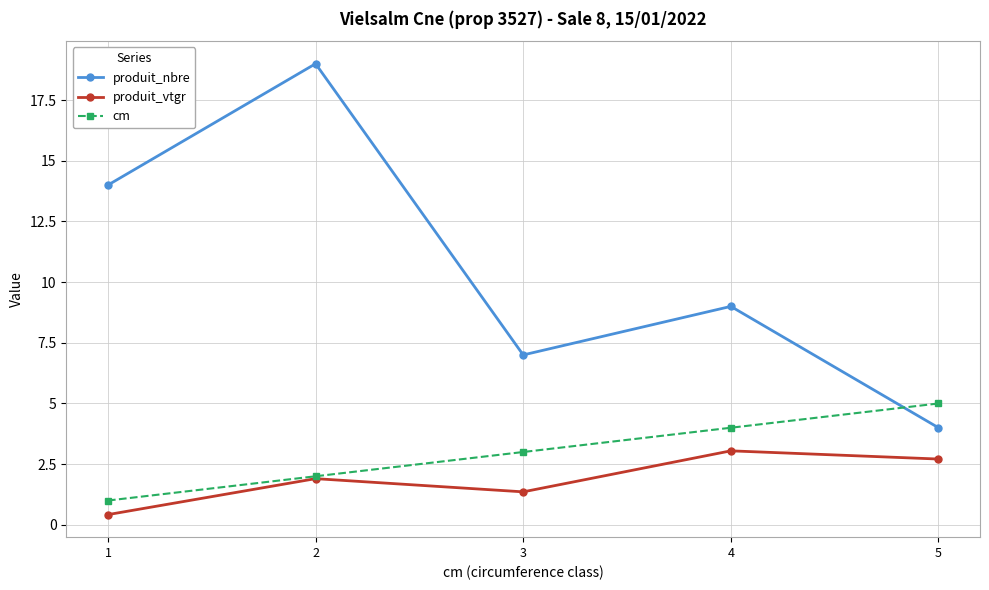

Which series has the largest total across all categories?

produit_nbre